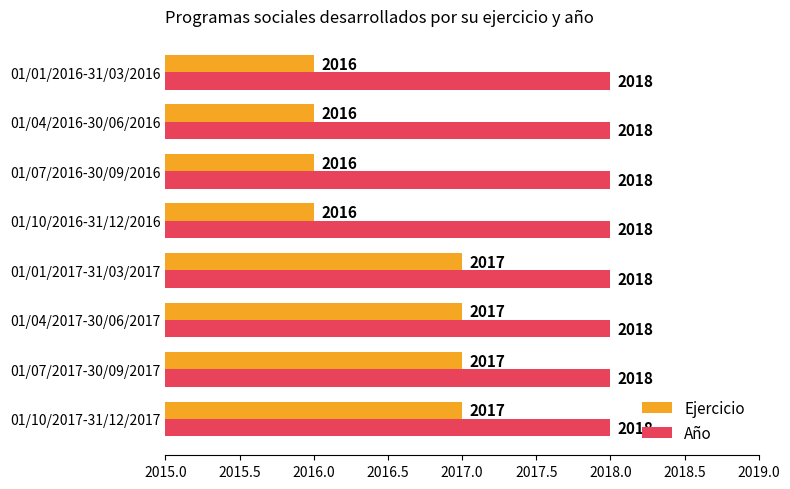

Rank the series by their average value, from highest to lowest.

Año, Ejercicio